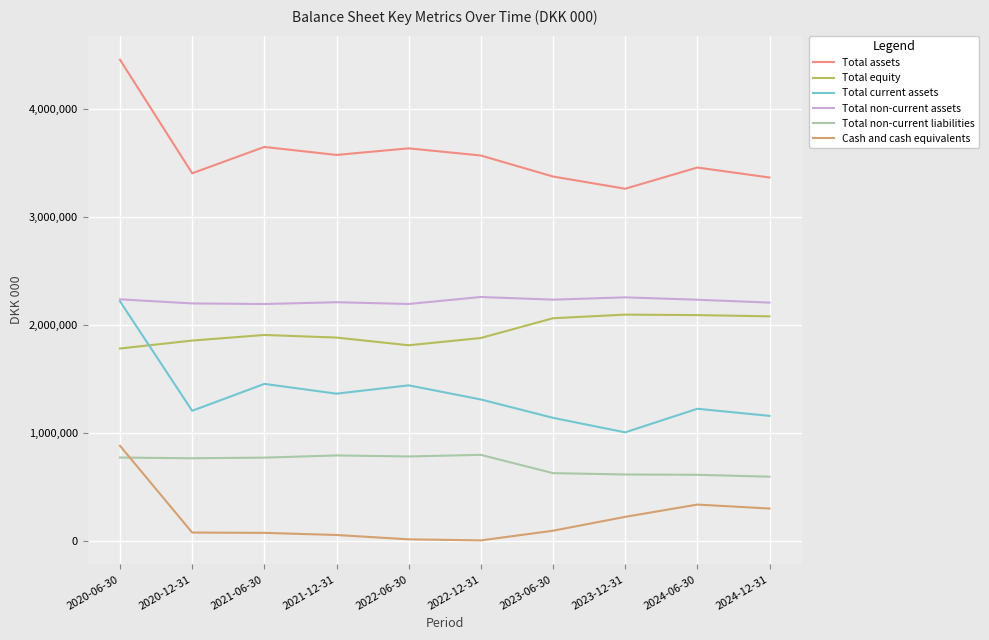

True or false: Total assets and Total non-current liabilities cross at least once.

False